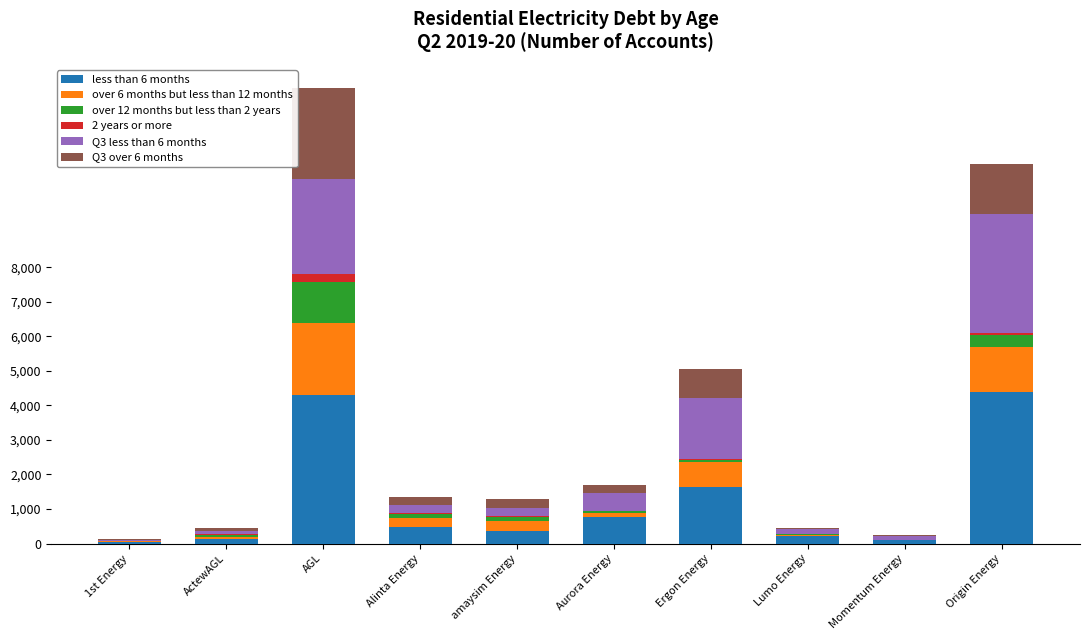

At which category is the sum across all series the highest?

AGL